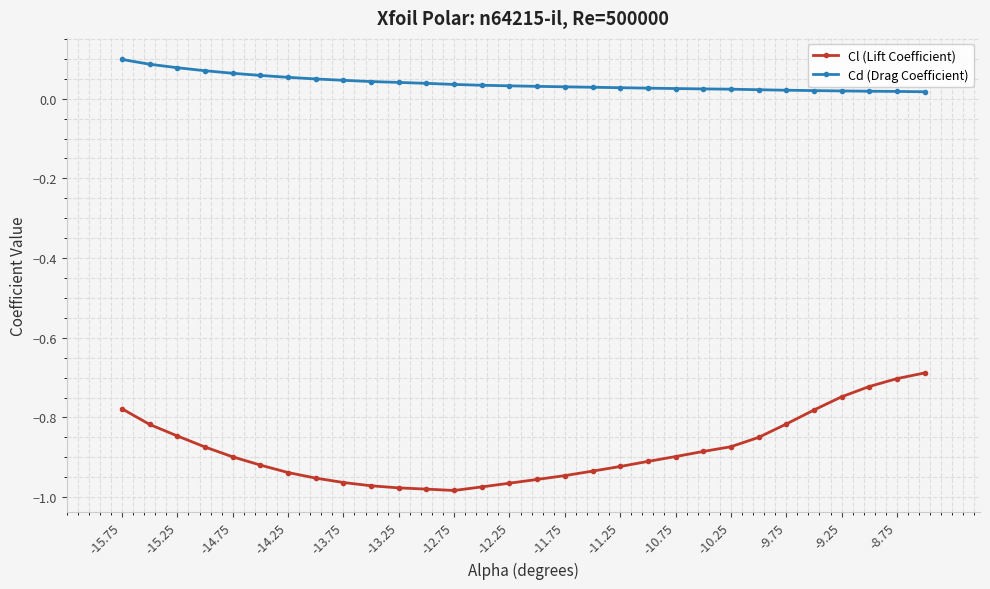

True or false: Cd (Drag Coefficient) and Cl (Lift Coefficient) cross at least once.

False